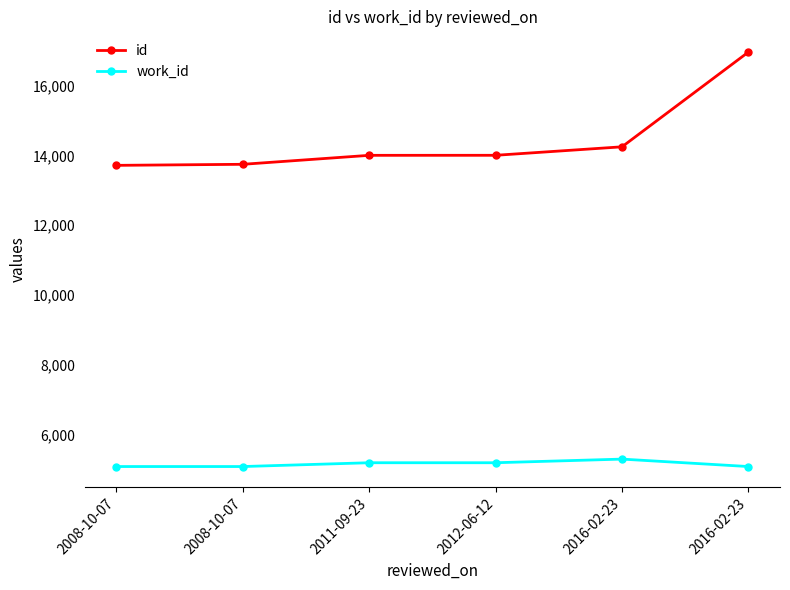

How many categories are shown in the chart?

6